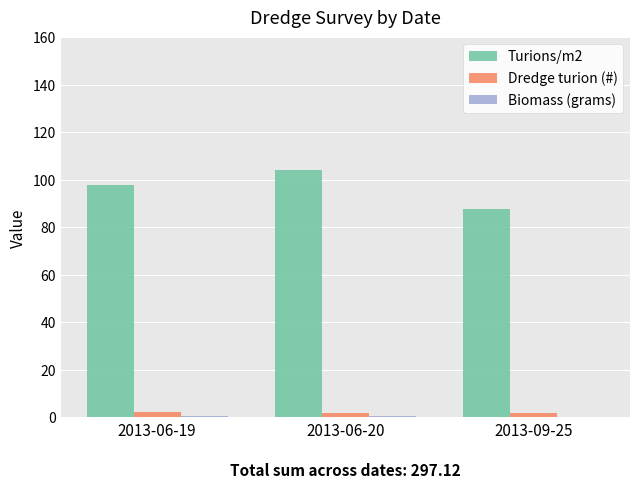

Is it true that Turions/m2 equals 97.8 at 2013-06-19?

True